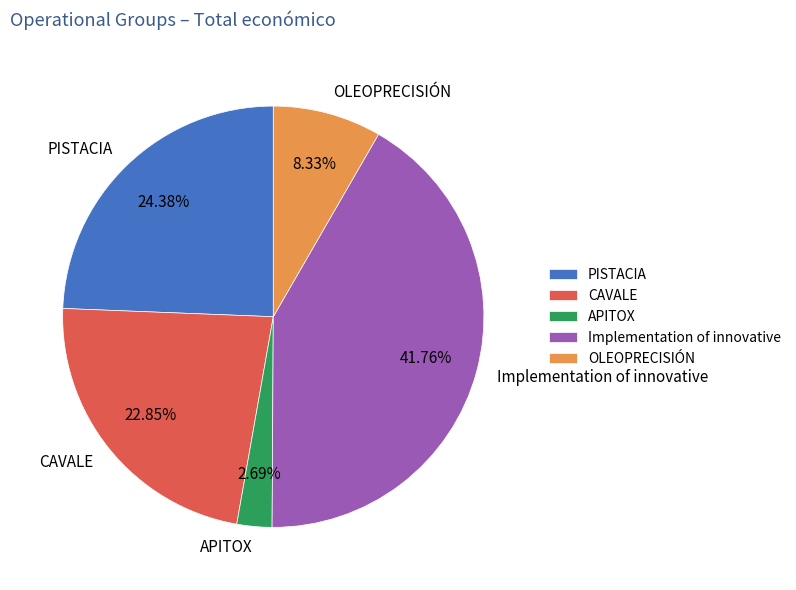

The CAVALE slice represents 10% of the pie. True or false?

False